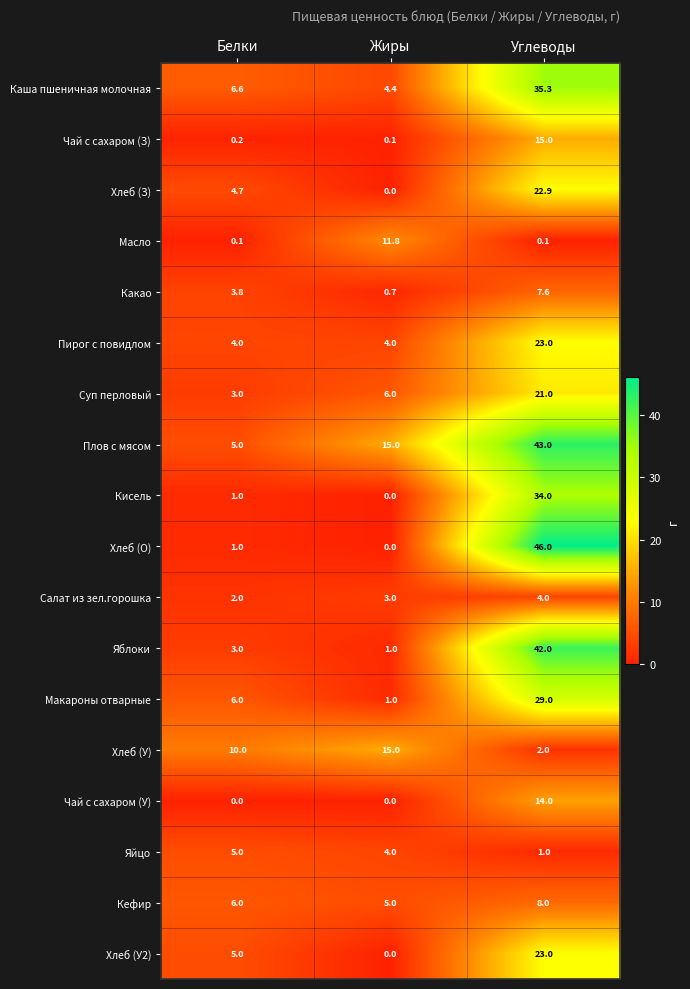

Between Жиры and Углеводы, which series saw the biggest shift?

Хлеб (О)